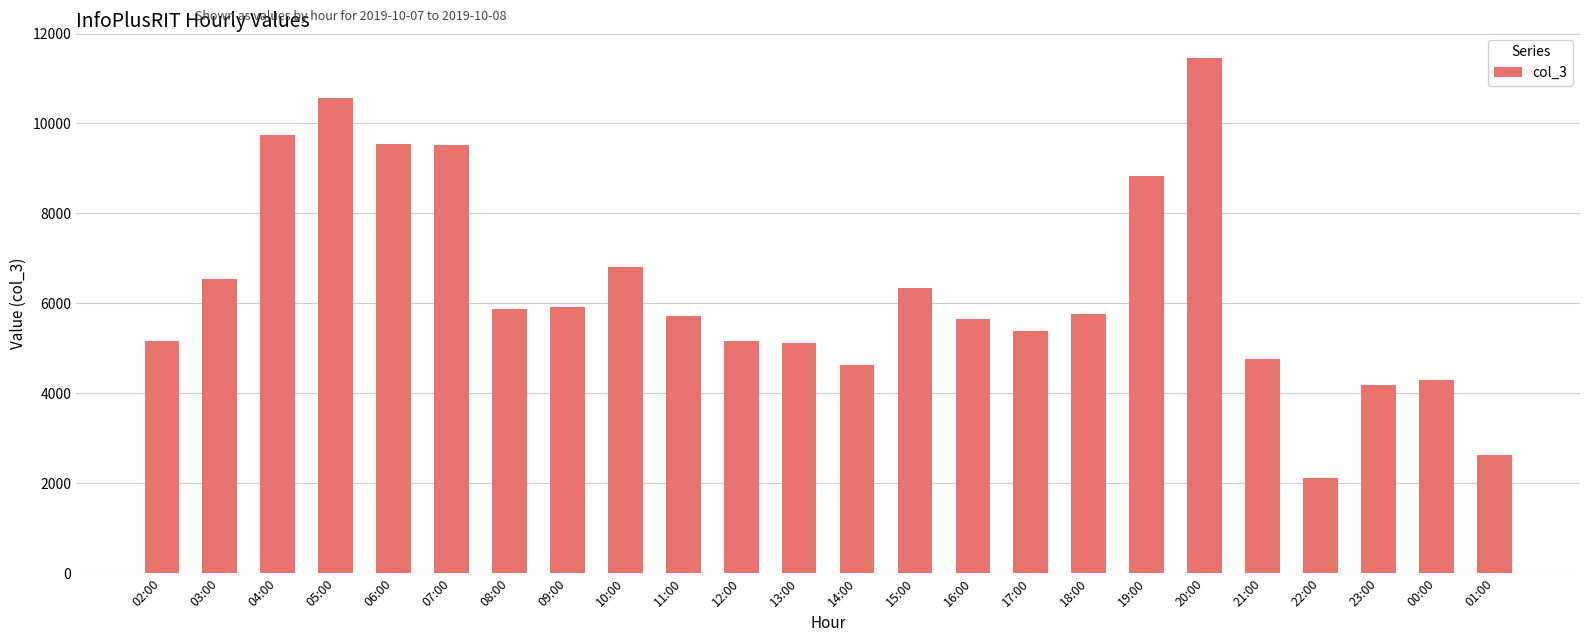

Approximately how many times larger is the value at 08:00 compared to 05:00?

0.6